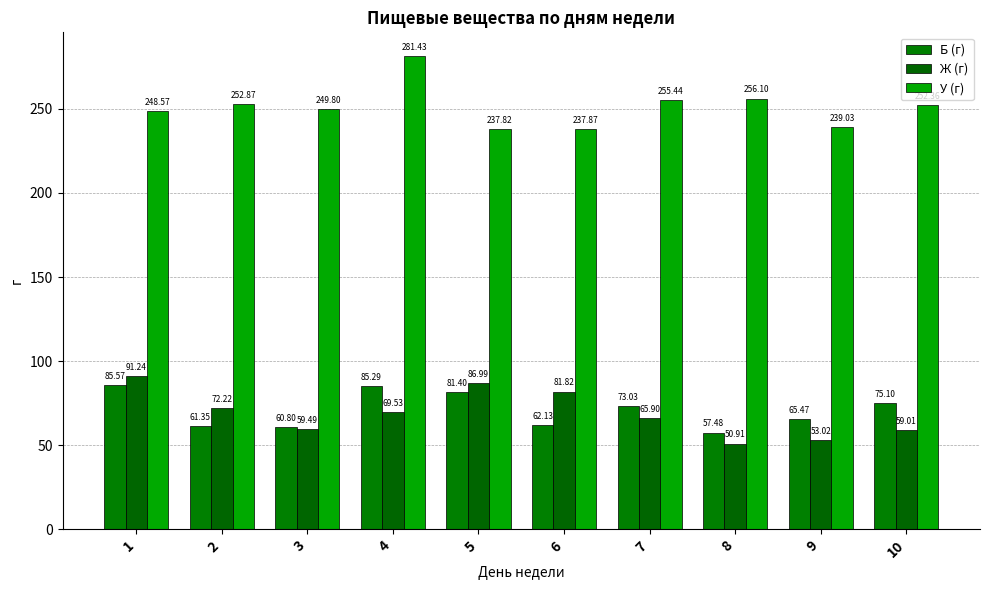

What is the difference between the highest and lowest values at 9?

186.0